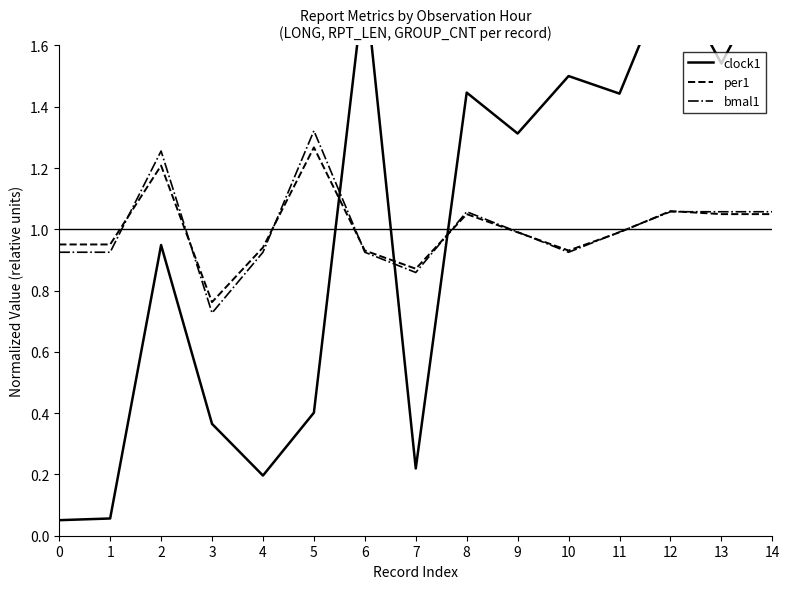

The bmal1 series shows 1.5 at 9. True or false?

False